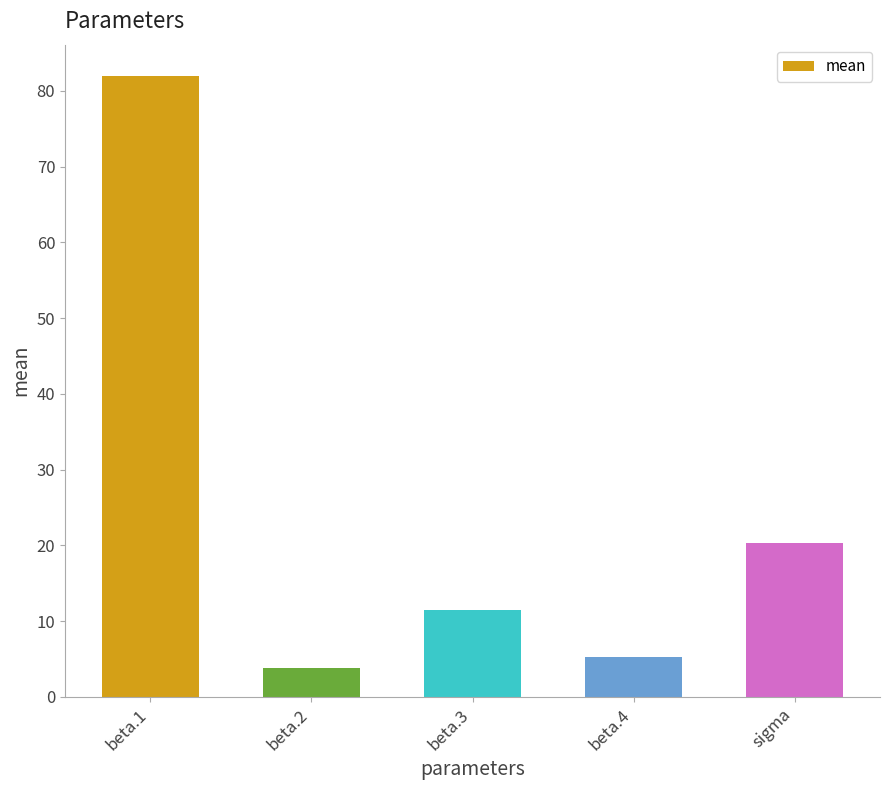

Approximately how many times larger is the value at beta.1 compared to beta.4?

15.8